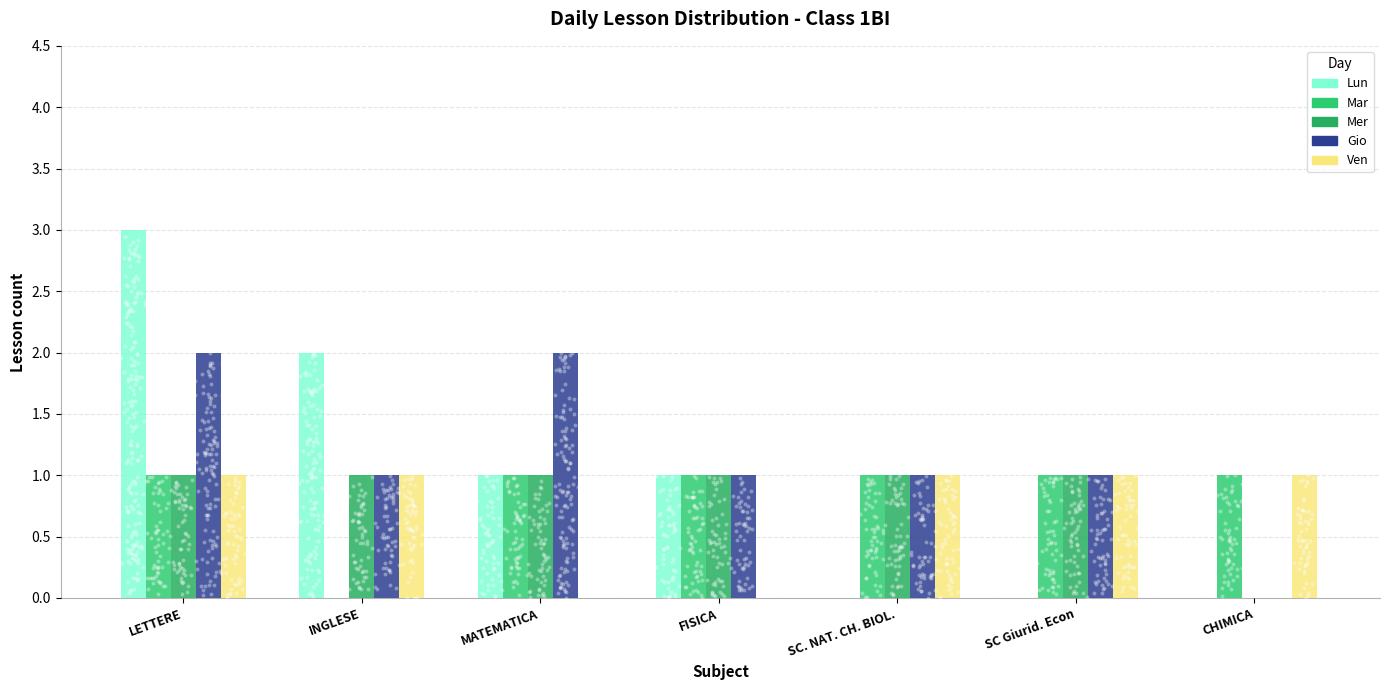

At how many categories does at least one series exceed 0?

7